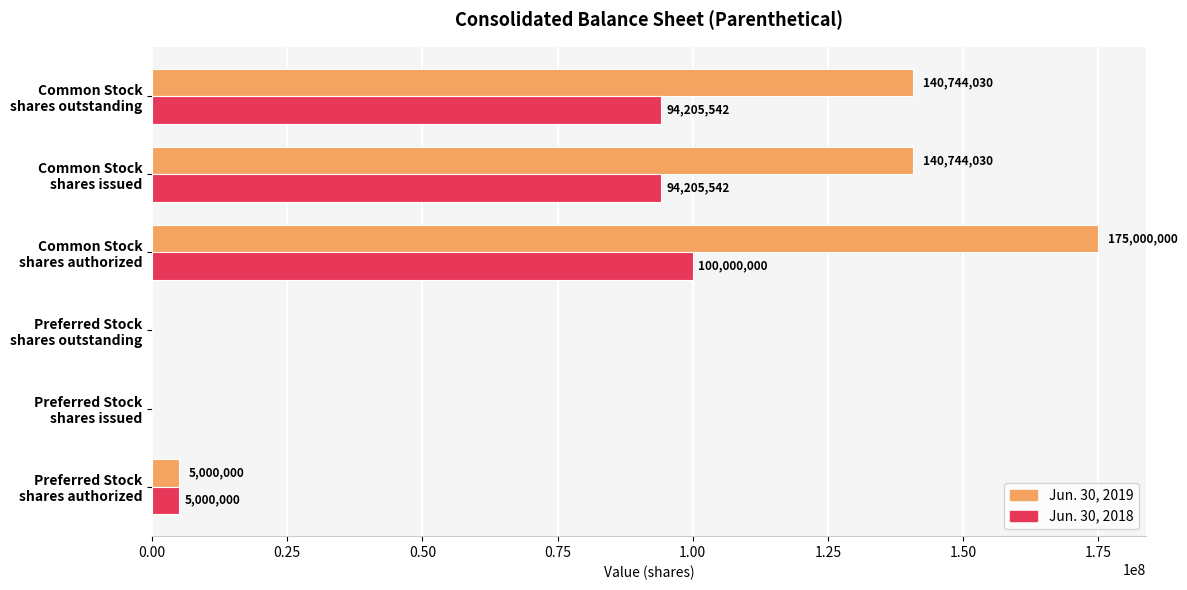

What is the highest value of the Jun. 30, 2018 series?

100000000